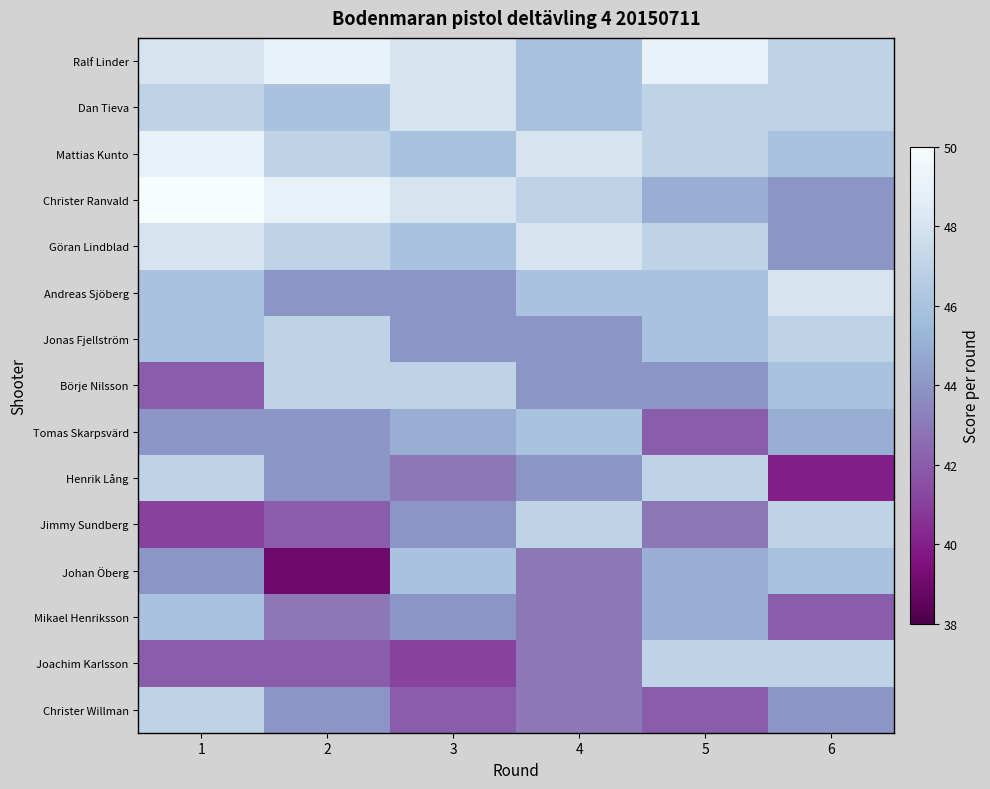

What is the spread (max minus min) of values at 4?

5